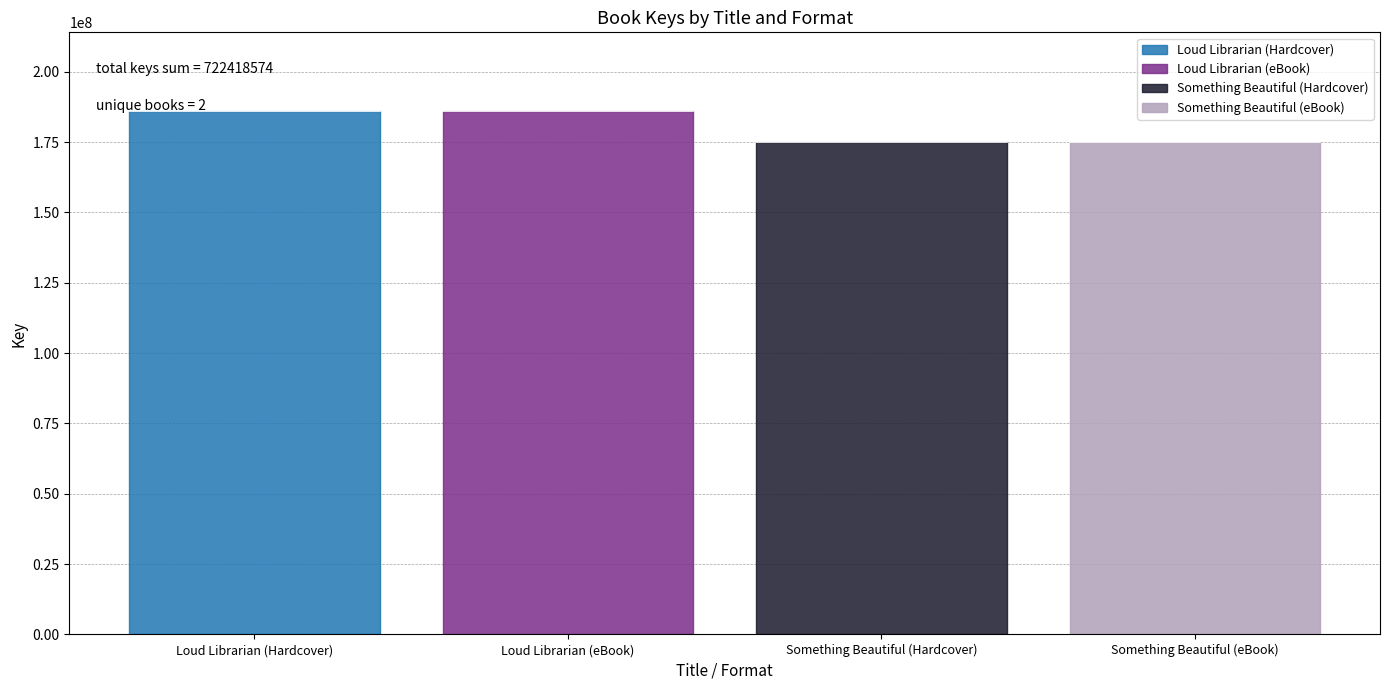

Reading left to right, extract all data points from this chart.

Loud Librarian (Hardcover)=186106701	Loud Librarian (eBook)=186106701	Something Beautiful (Hardcover)=175102586	Something Beautiful (eBook)=175102586